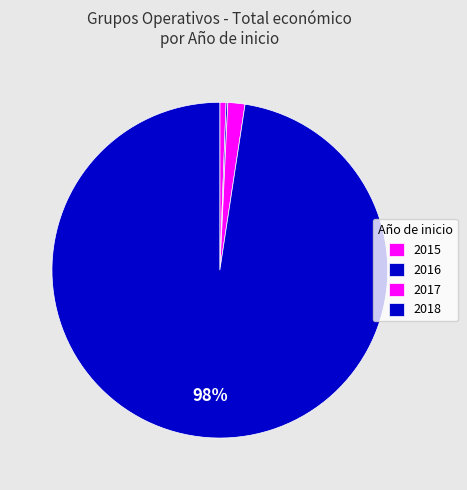

Which slice represents more than half of the pie?

2018